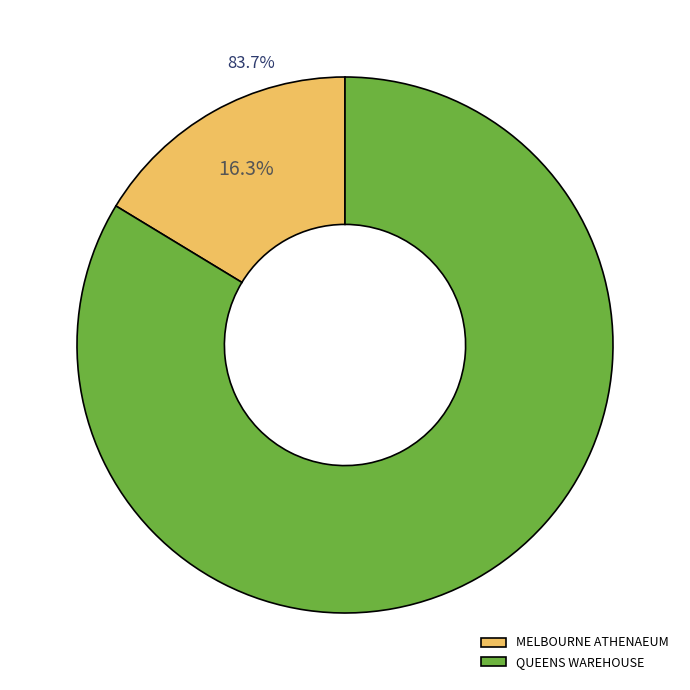

True or false: QUEENS WAREHOUSE accounts for 89% of the total.

False